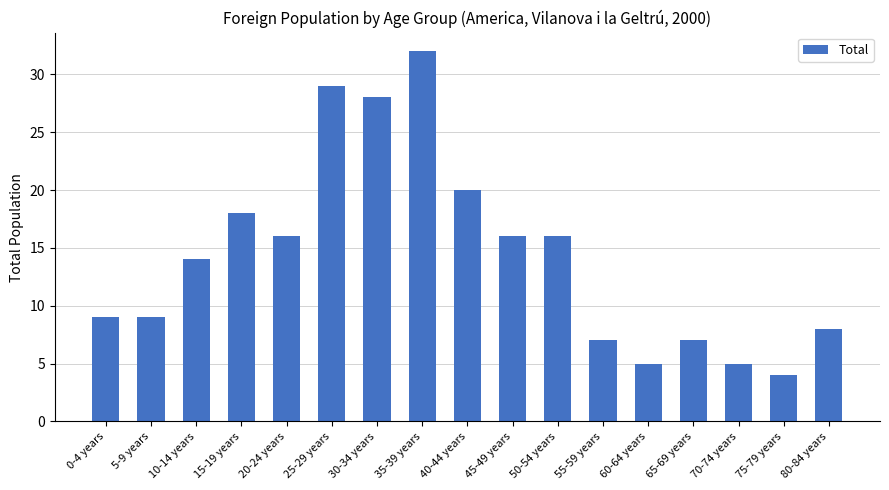

Are the bars grouped side by side (vs. stacked)?

No